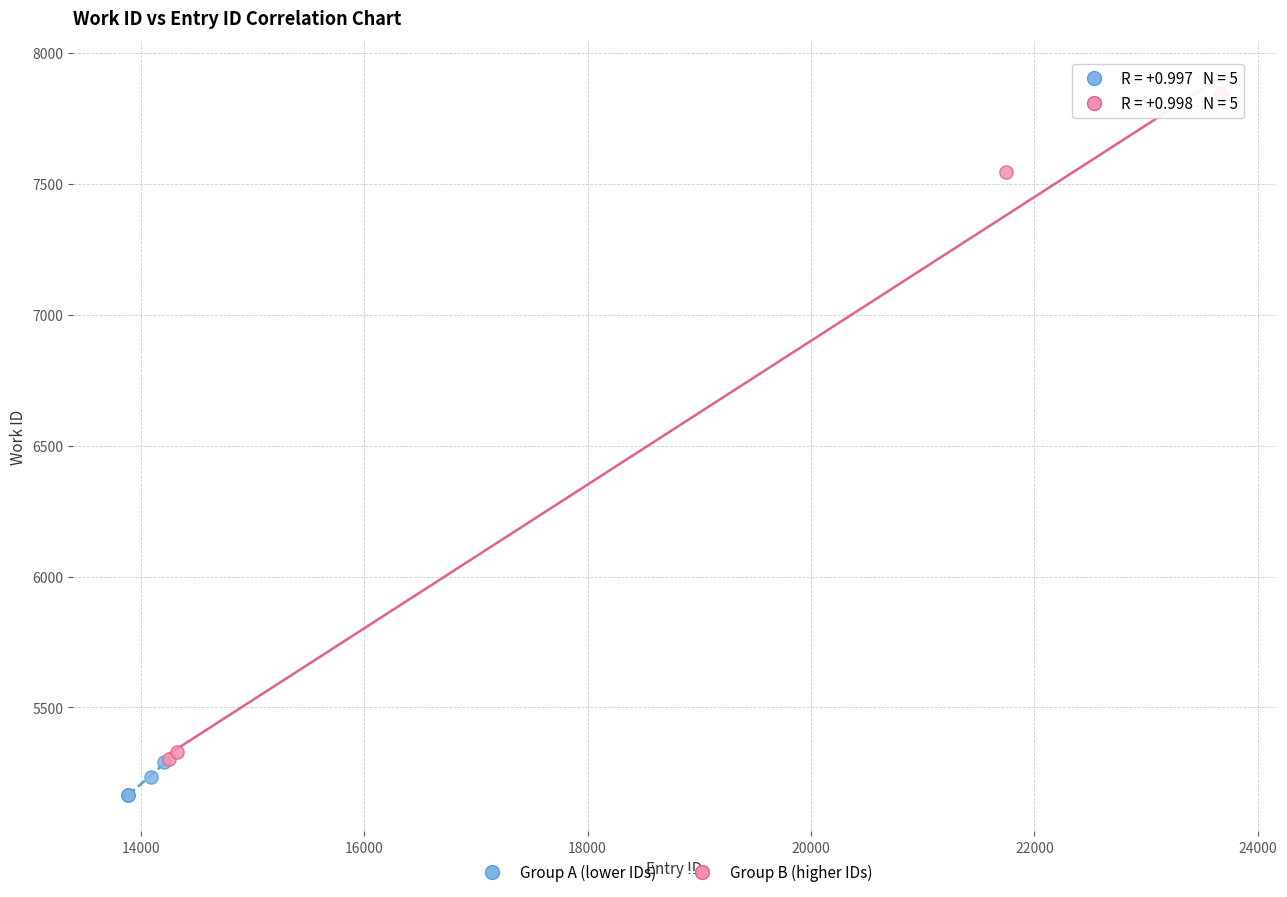

Which series reaches the maximum Y coordinate?

Group B (higher IDs)